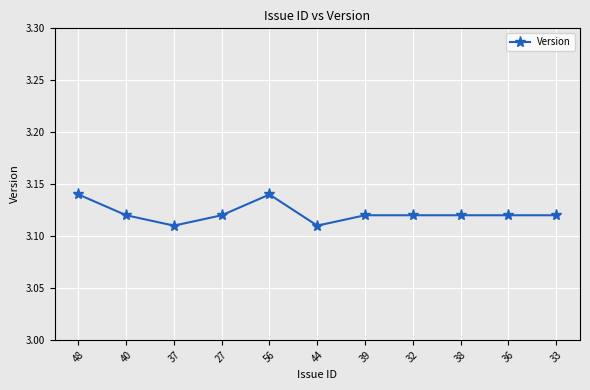

What is the sum of the values at 38 and 36?

6.2